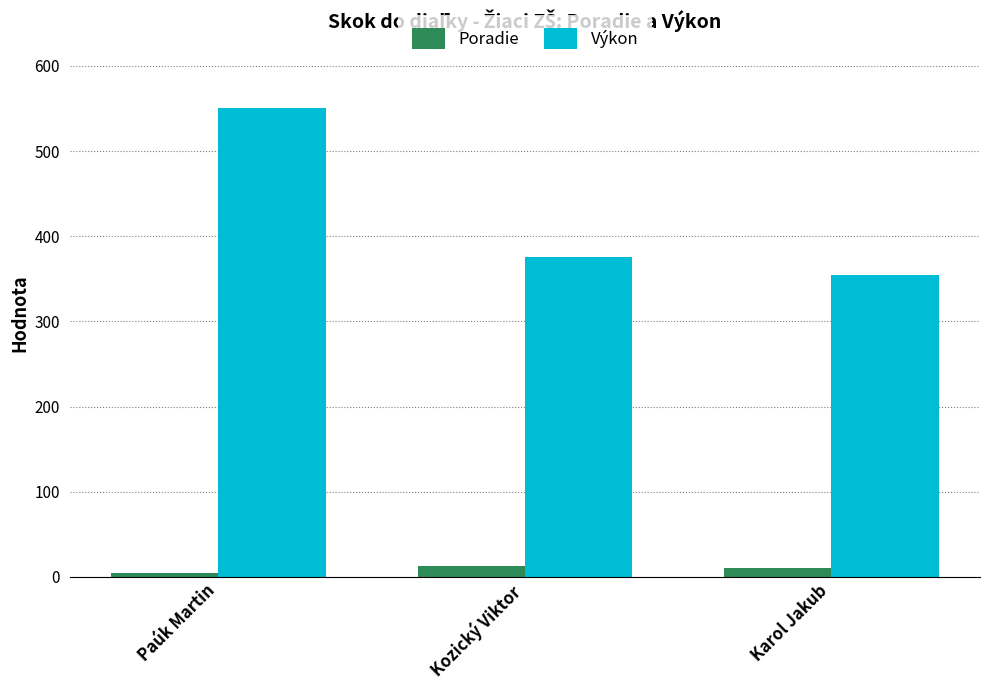

How many groups of bars are there?

3